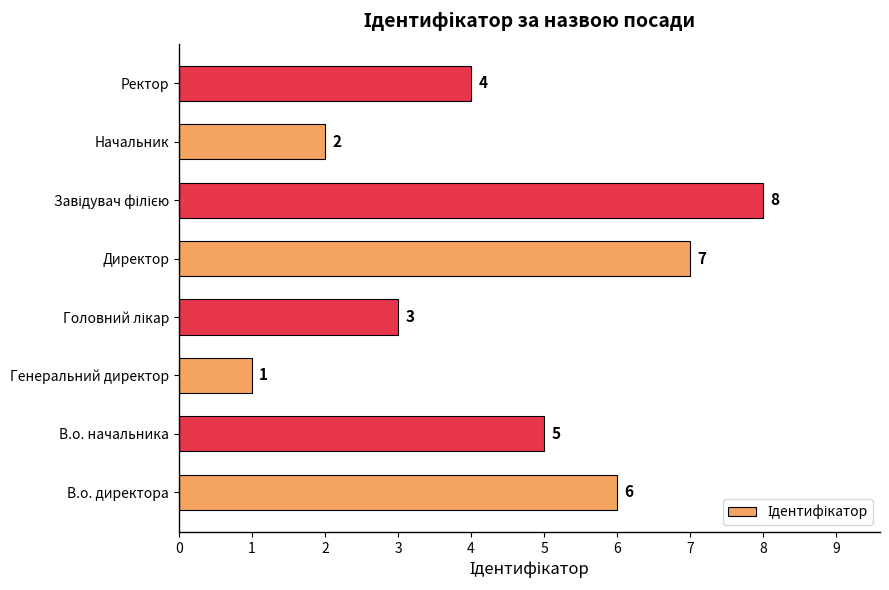

Approximately how many times larger is the value at В.о. директора compared to В.о. начальника?

1.2